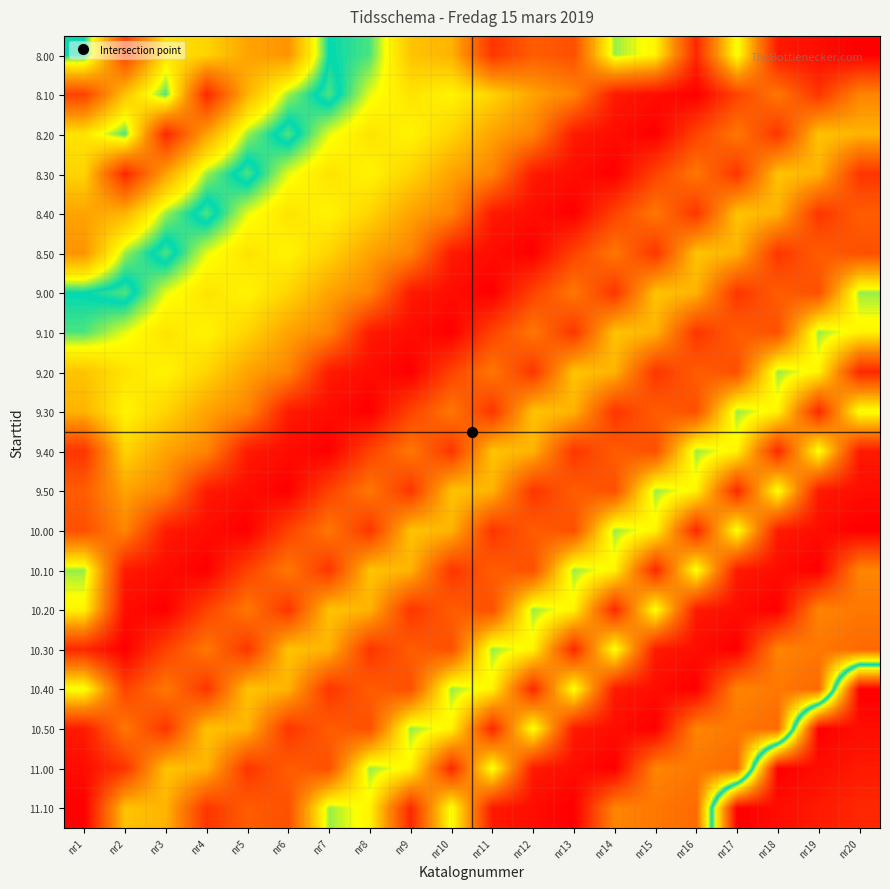

At how many categories does at least one series exceed 36?

20